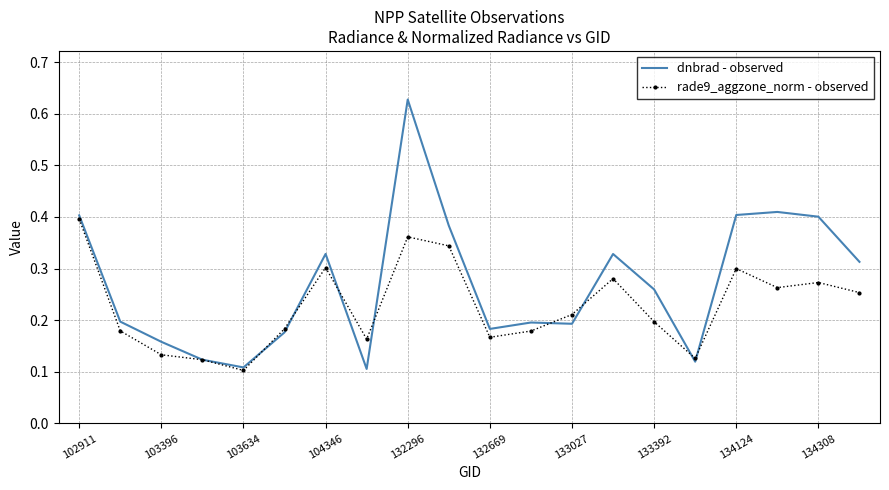

Which series has the largest total across all categories?

dnbrad - observed